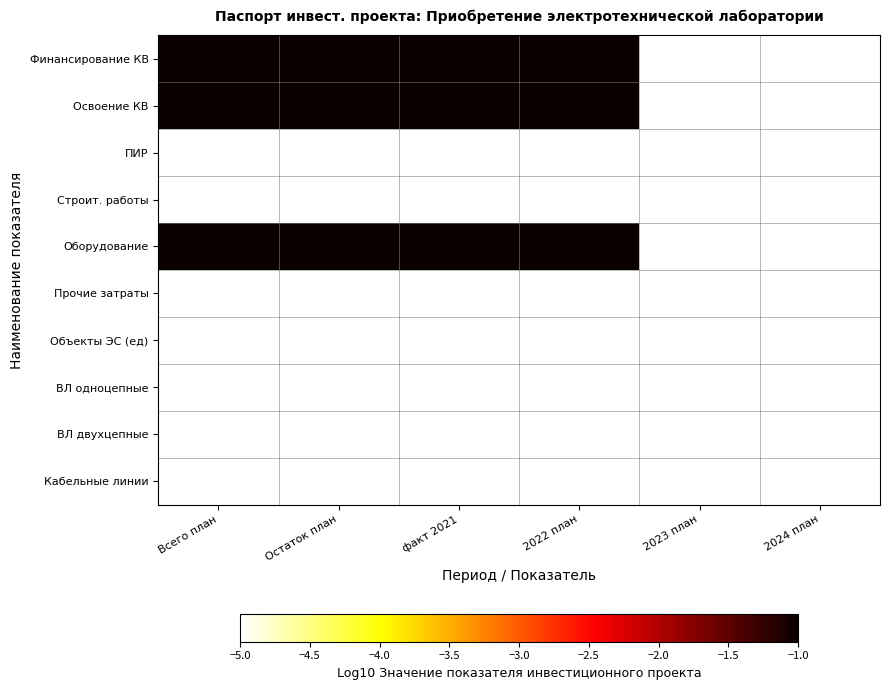

Rank the series by their maximum value, from lowest to highest.

ПИР, Строит. работы, Прочие затраты, Объекты ЭС (ед), ВЛ однoцепные, ВЛ двухцепные, Кабельные линии, Освоение КВ, Оборудование, Финансирование КВ